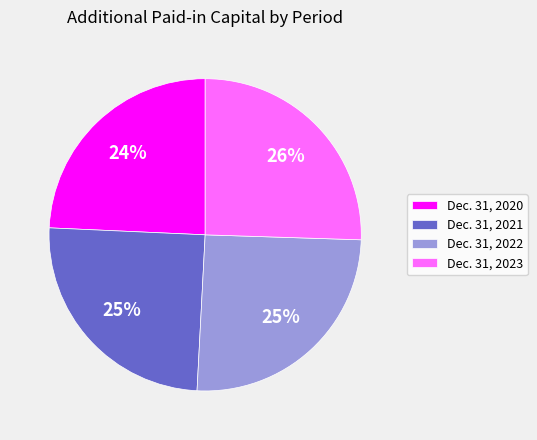

Count the number of slices in the pie.

4